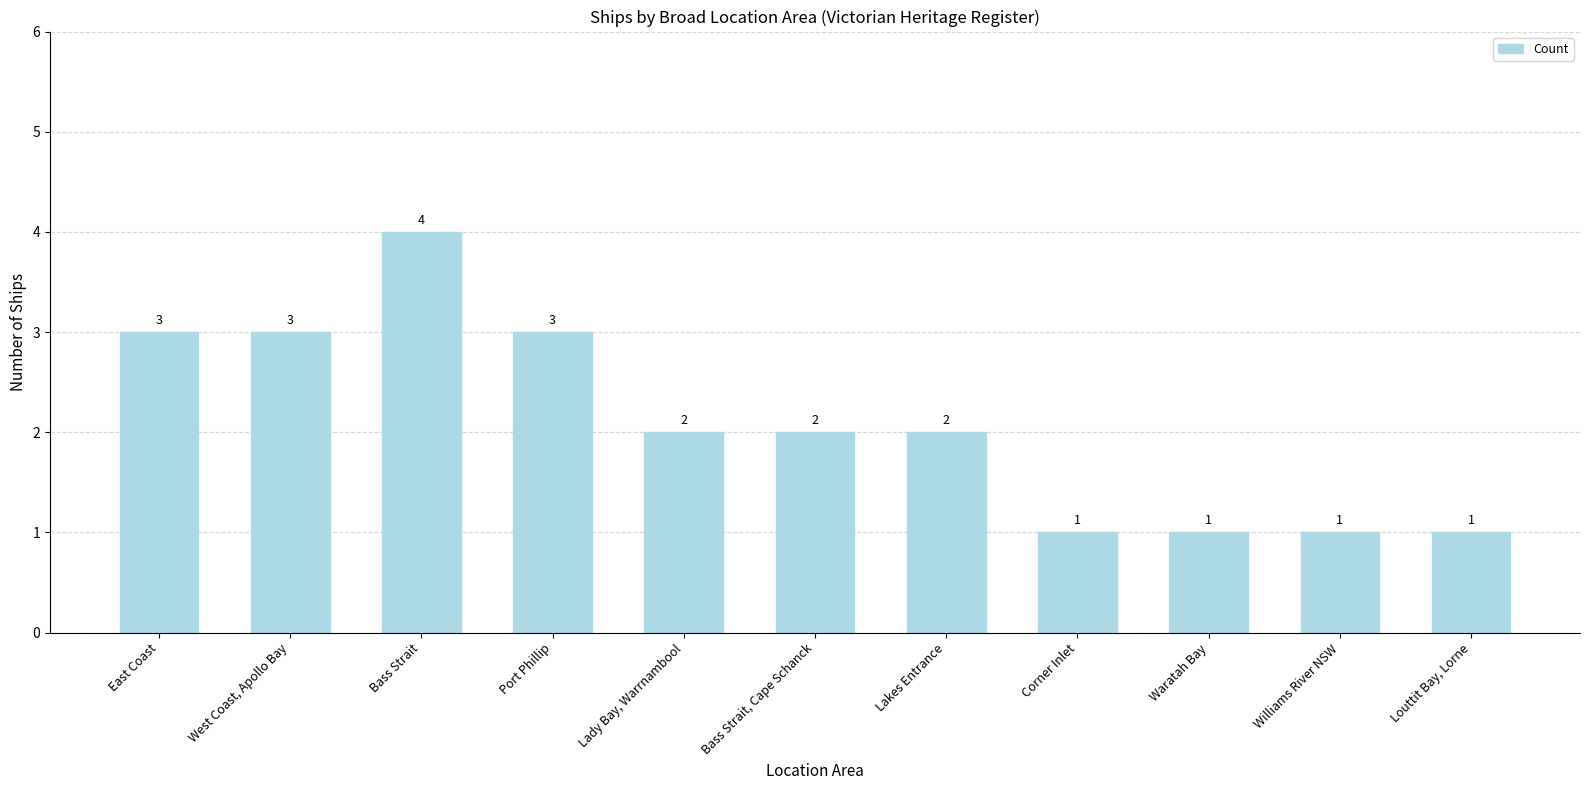

The value at Bass Strait is 1. True or false?

False